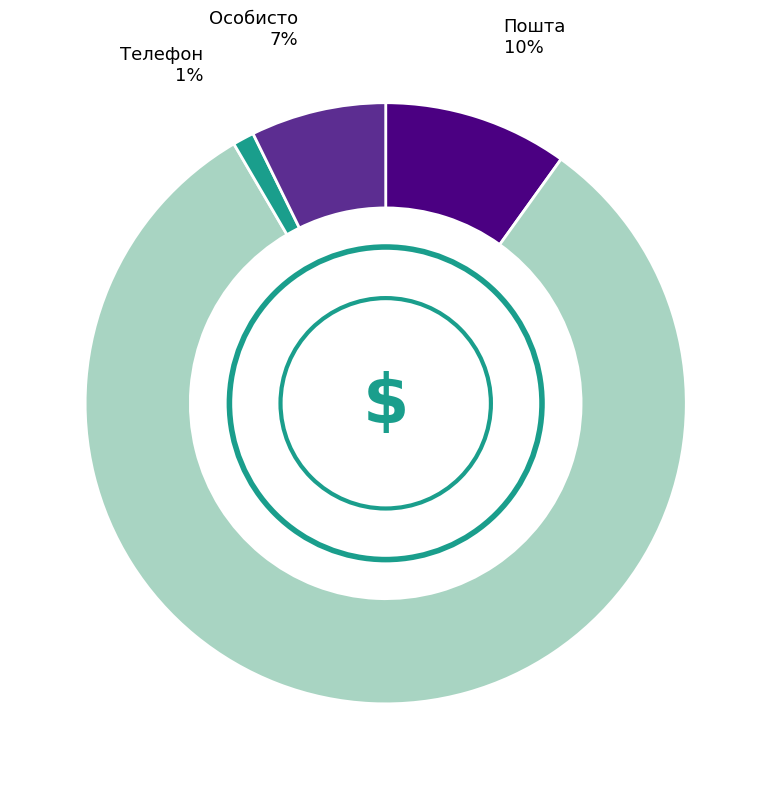

Is there a majority slice in this chart?

Yes